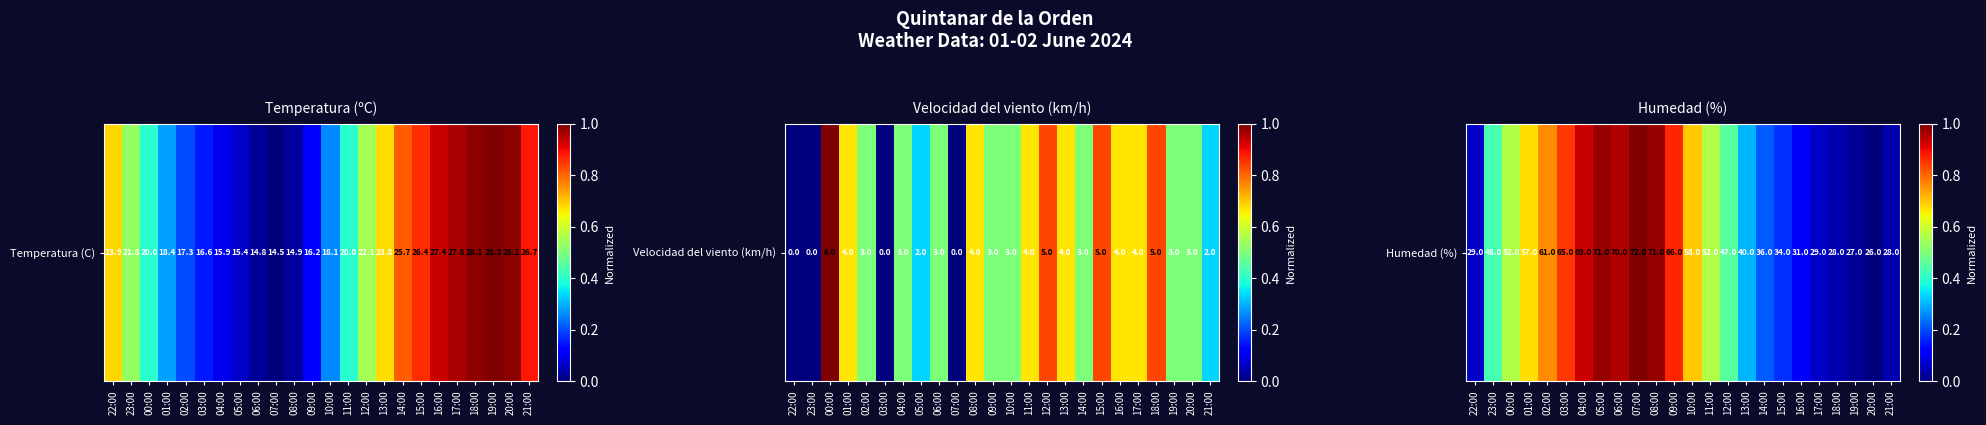

Rank the categories by value from highest to lowest.

07:00, 05:00, 08:00, 06:00, 04:00, 09:00, 03:00, 02:00, 10:00, 01:00, 00:00, 11:00, 12:00, 23:00, 13:00, 14:00, 15:00, 16:00, 22:00, 17:00, 18:00, 21:00, 19:00, 20:00